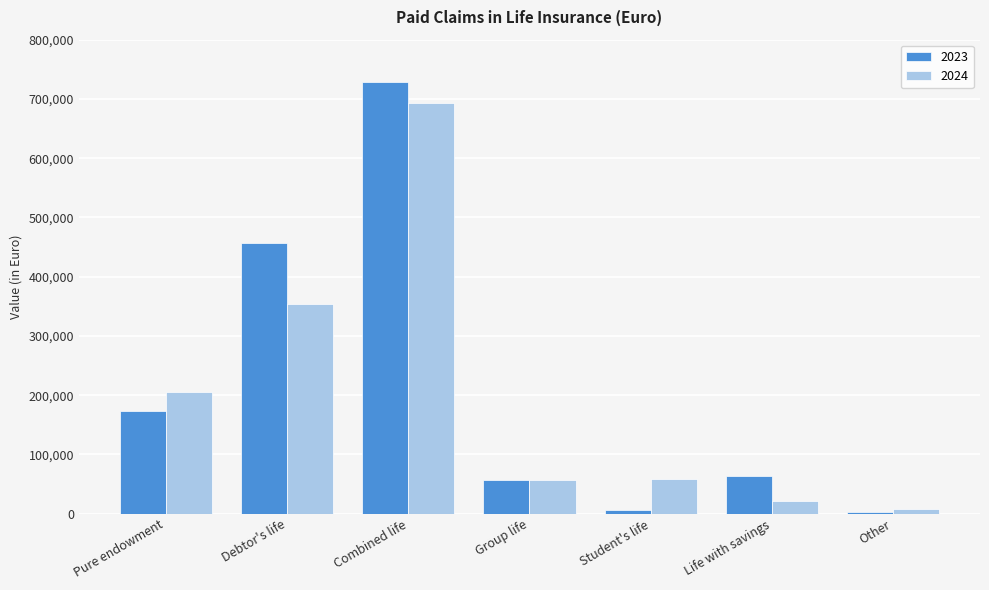

What are all the series names shown in the legend?

2023, 2024